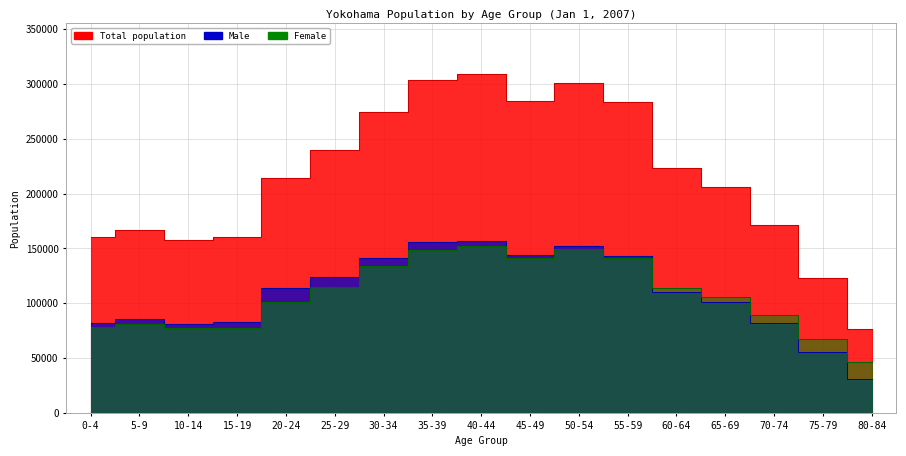

Rank the series at 5-9 from highest to lowest value.

Total, Male, Female